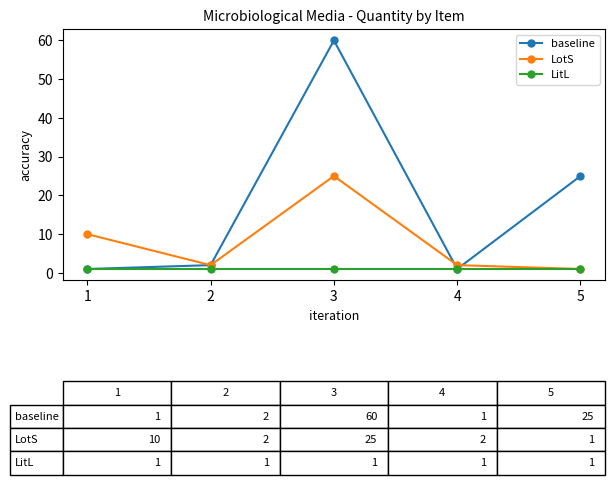

Which series changed the most between 1 and 3?

baseline